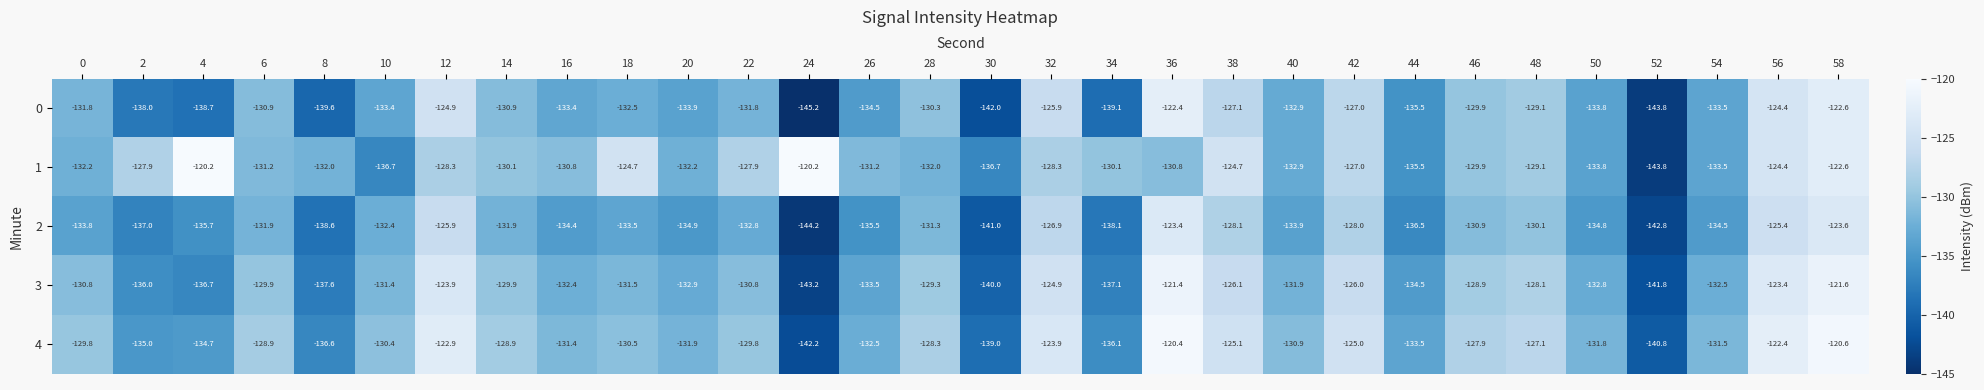

Rank the series at 26 from highest to lowest value.

1, 4, 3, 0, 2